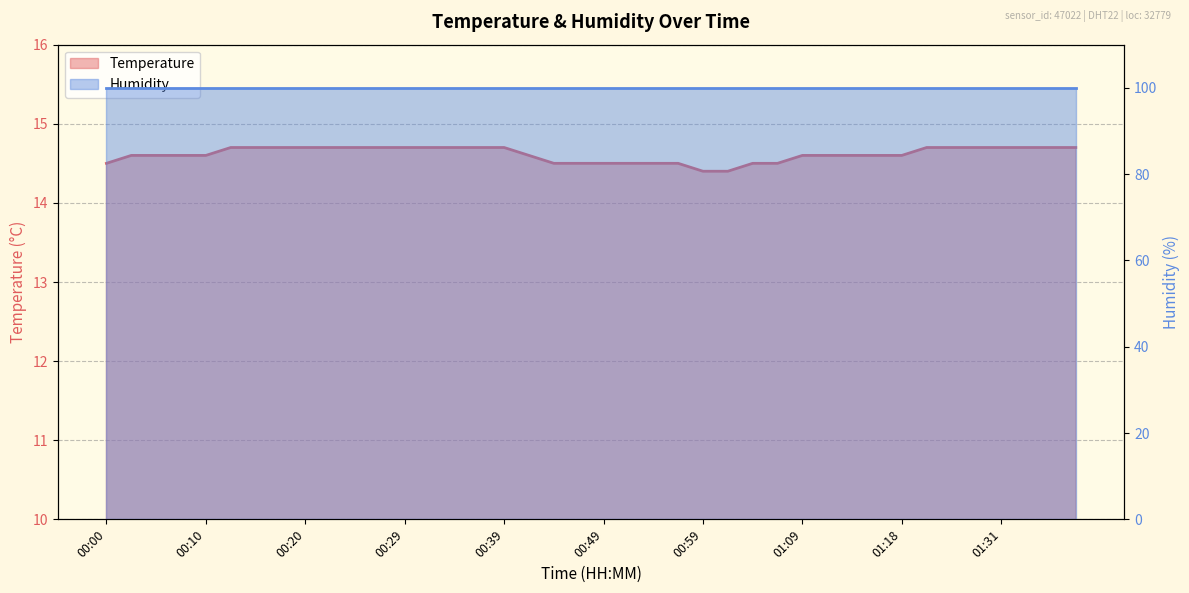

What is the change in value from 00:20 to 01:13?

-0.1